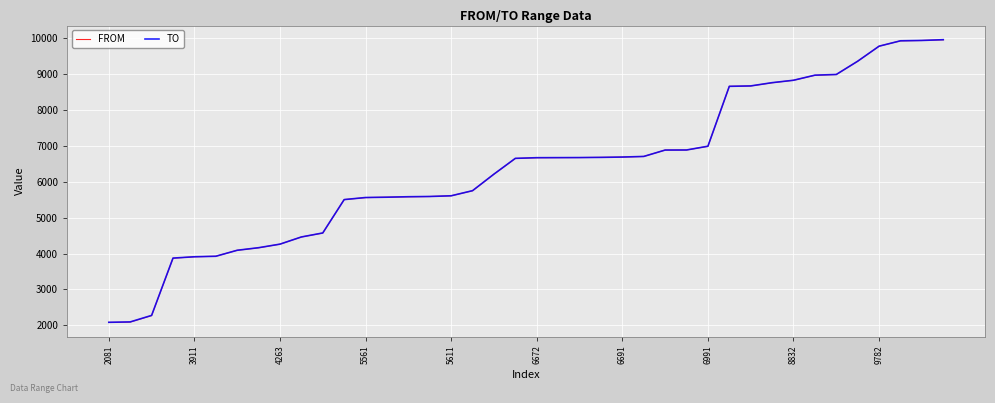

Which series has the largest range (max minus min)?

FROM